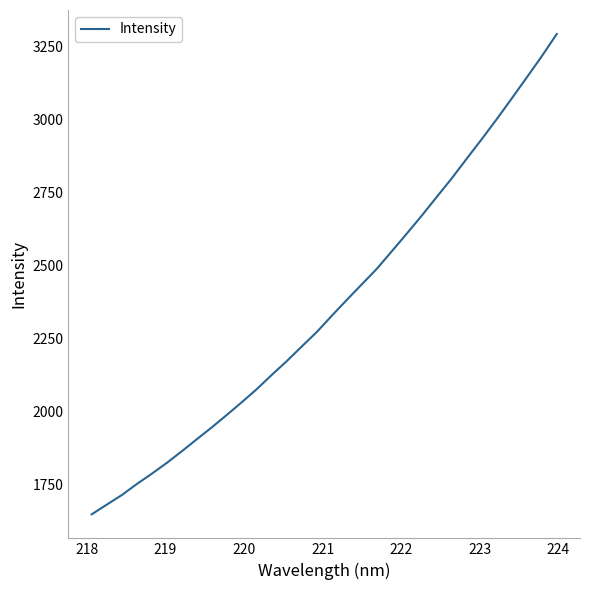

What is the difference between the maximum and minimum values?

1645.1